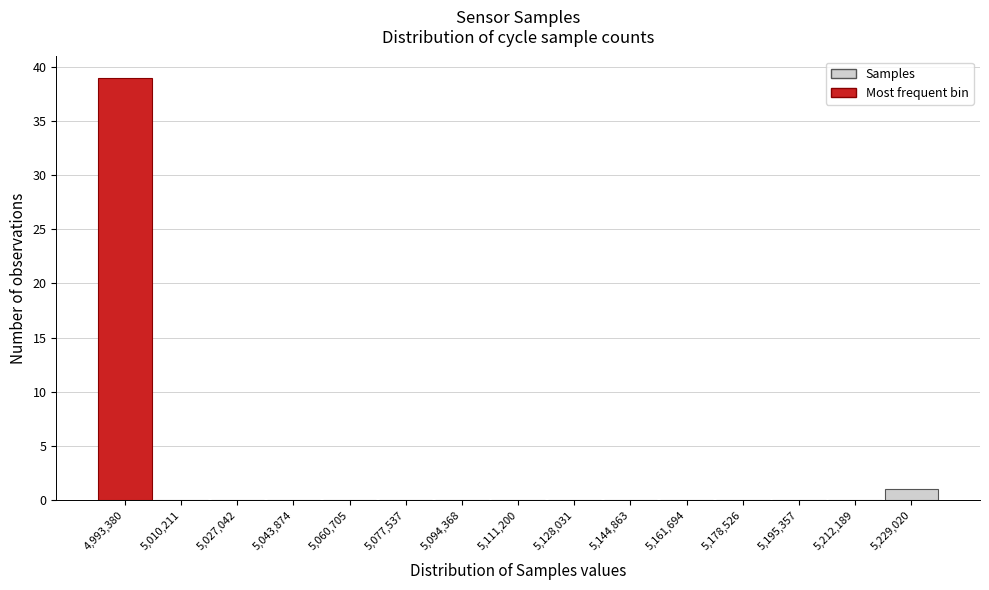

Reading right to left, what are all the values shown in this chart?

5,229,020=1	5,212,189=0	5,195,357=0	5,178,526=0	5,161,694=0	5,144,863=0	5,128,031=0	5,111,200=0	5,094,368=0	5,077,537=0	5,060,705=0	5,043,874=0	5,027,042=0	5,010,211=0	4,993,380=39